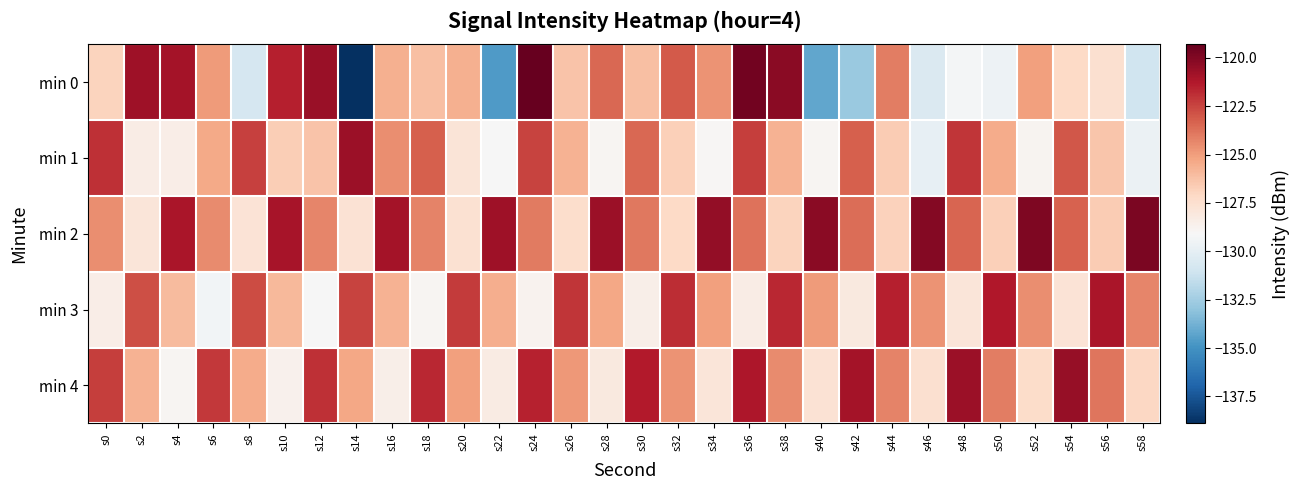

Which series has the largest total across all categories?

min 2